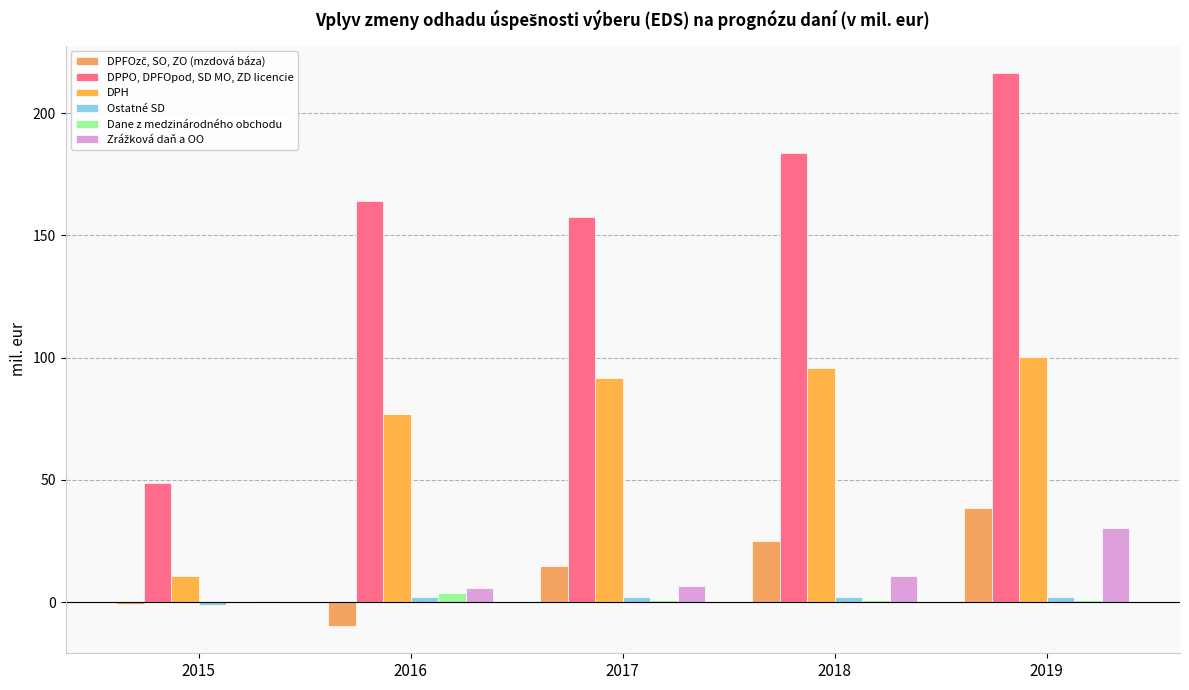

Are the bars grouped side by side (vs. stacked)?

Yes